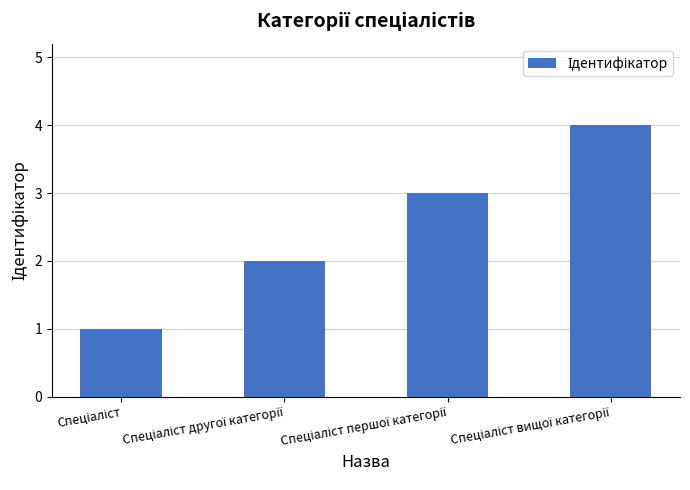

What is the sum of all values?

10